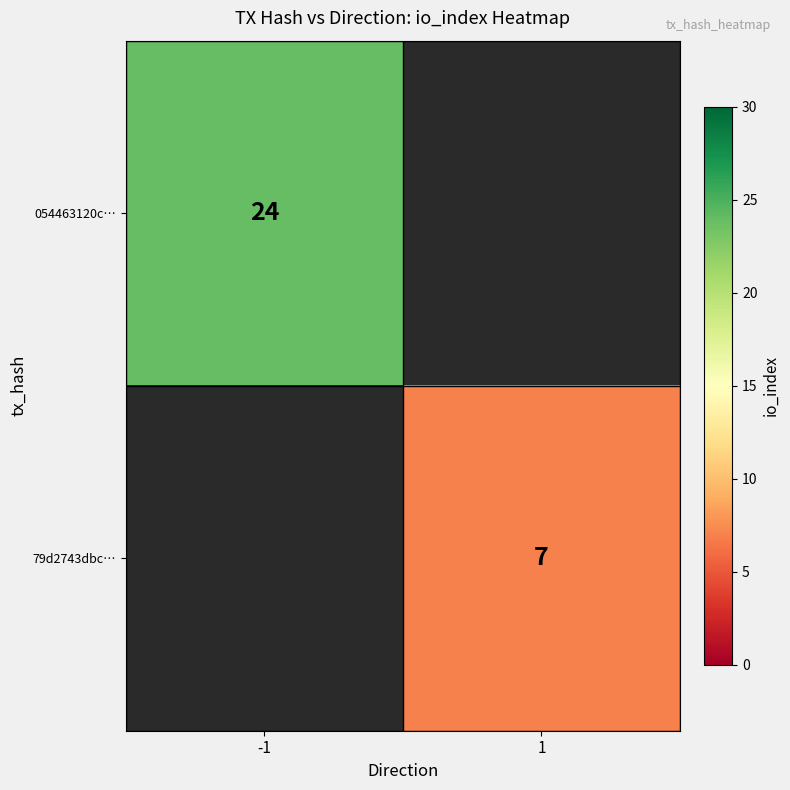

Is the value of 054463120c… at -1 greater than the value of 79d2743dbc… at 1?

Yes